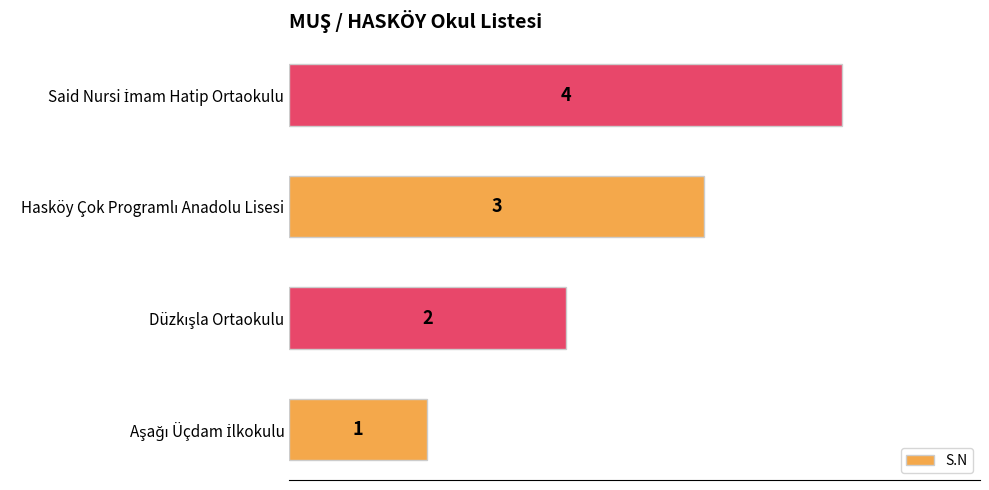

What is the sum of all values?

10